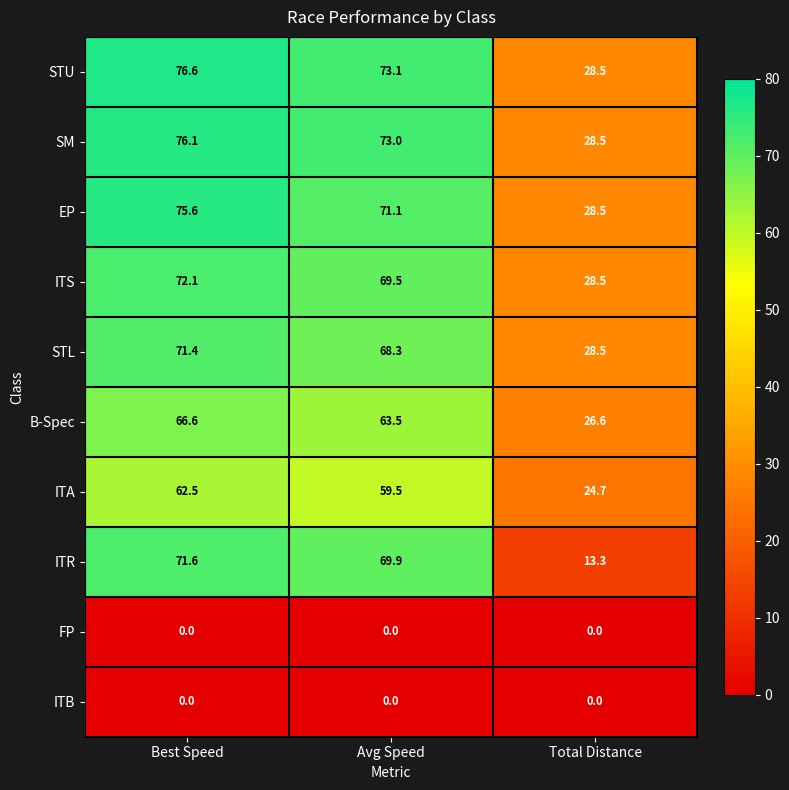

Reading left to right, extract all data points from this chart.

STU: 76.6	73.1	28.5
SM: 76.1	73.0	28.5
EP: 75.6	71.1	28.5
ITS: 72.1	69.5	28.5
STL: 71.4	68.3	28.5
B-Spec: 66.6	63.5	26.6
ITA: 62.5	59.5	24.7
ITR: 71.6	69.9	13.3
FP: 0.0	0.0	0.0
ITB: 0.0	0.0	0.0